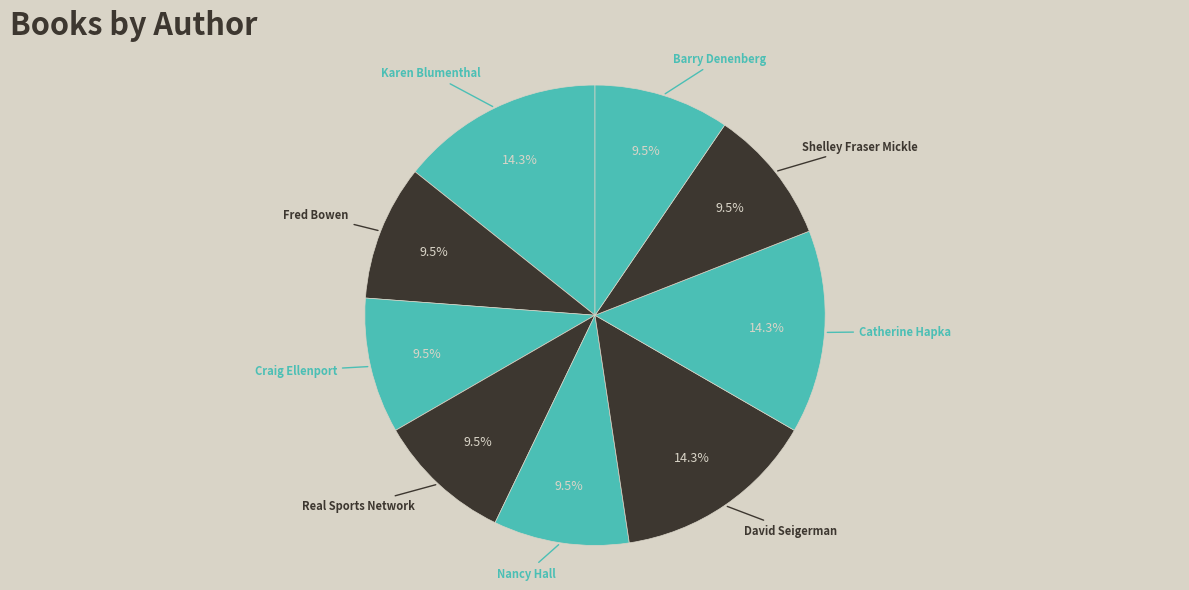

To the nearest percent, what is the average slice percentage?

11%